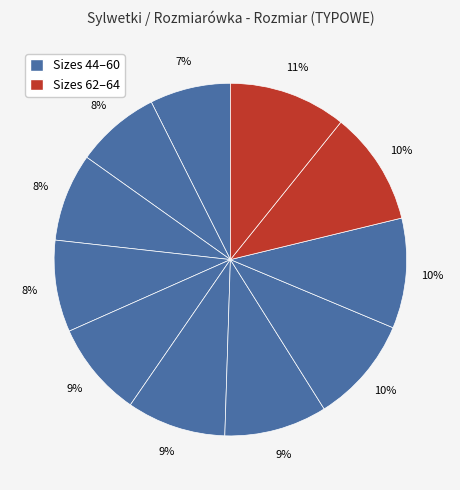

Rank the categories by value from highest to lowest.

64, 62, 60, 58, 56, 54, 52, 50, 48, 46, 44